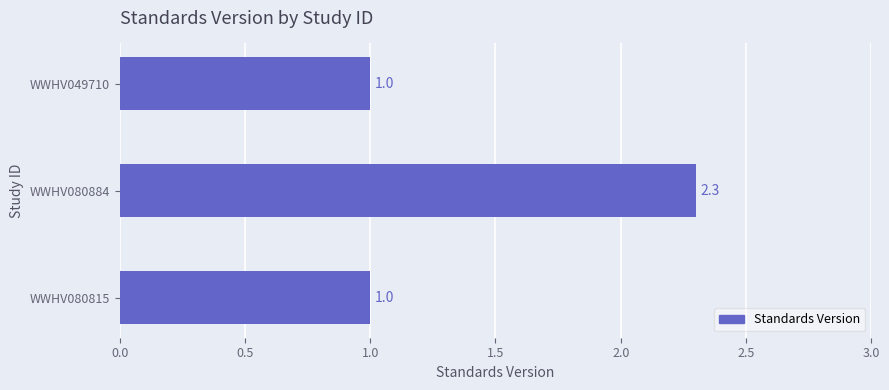

The value at WWHV080884 is 1.0. True or false?

False